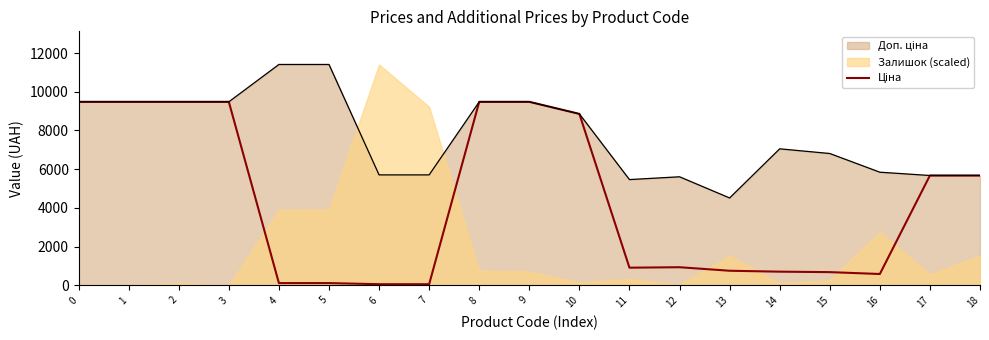

Read the value at 8.

9480.1